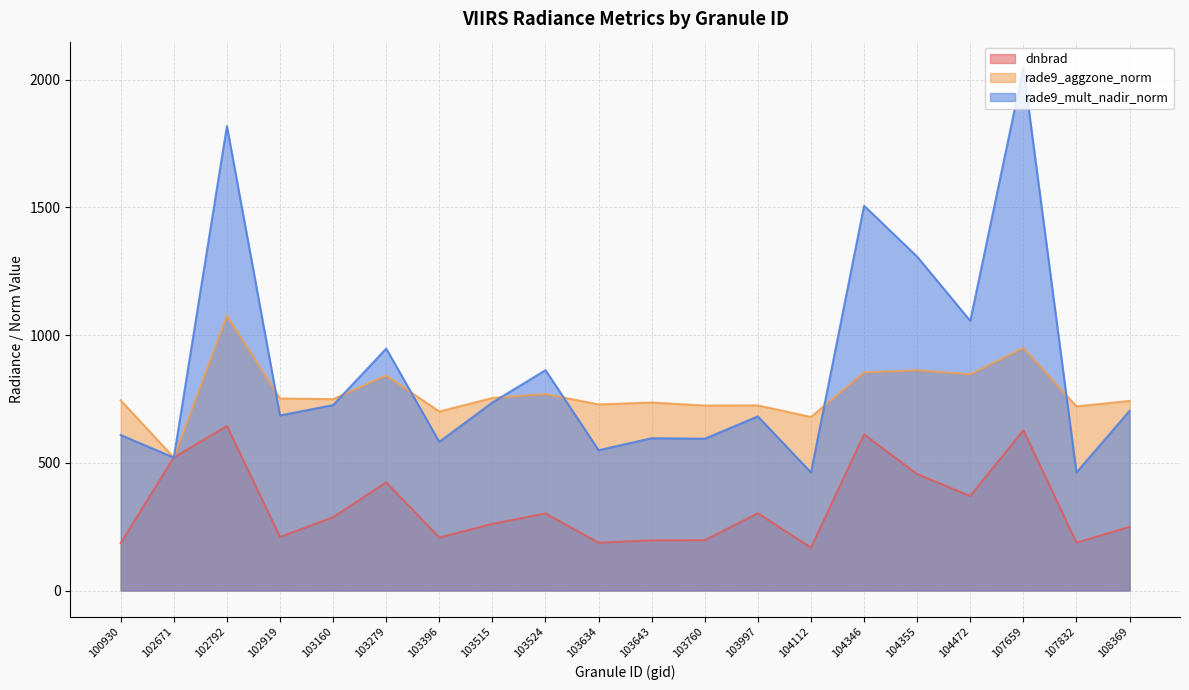

Which series ends up on top after the final intersection of rade9_mult_nadir_norm and rade9_aggzone_norm?

rade9_aggzone_norm